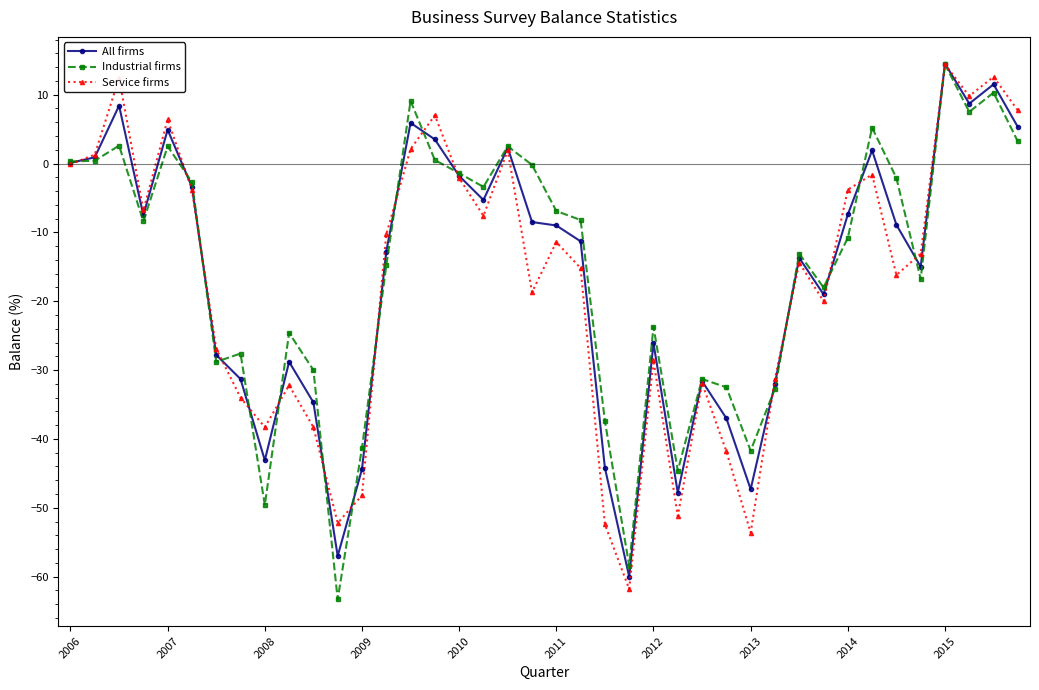

What is the maximum value for Industrial firms?

14.4